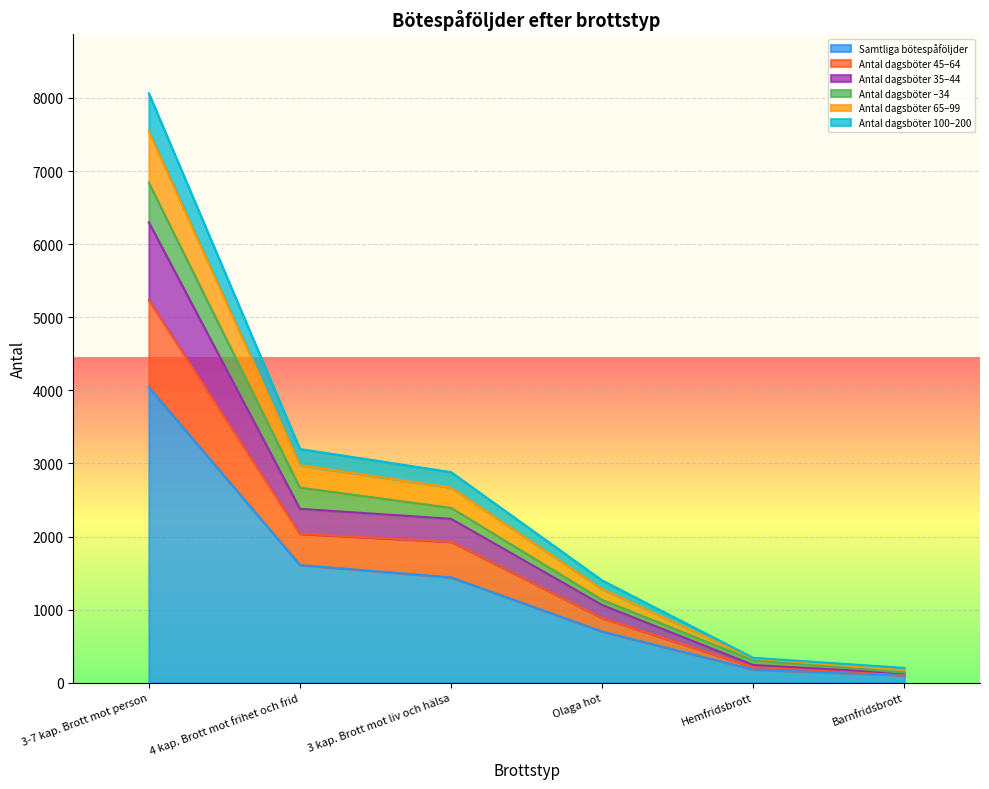

True or false: Antal dagsböter 45–64 and Samtliga bötespåföljder intersect in this chart.

False